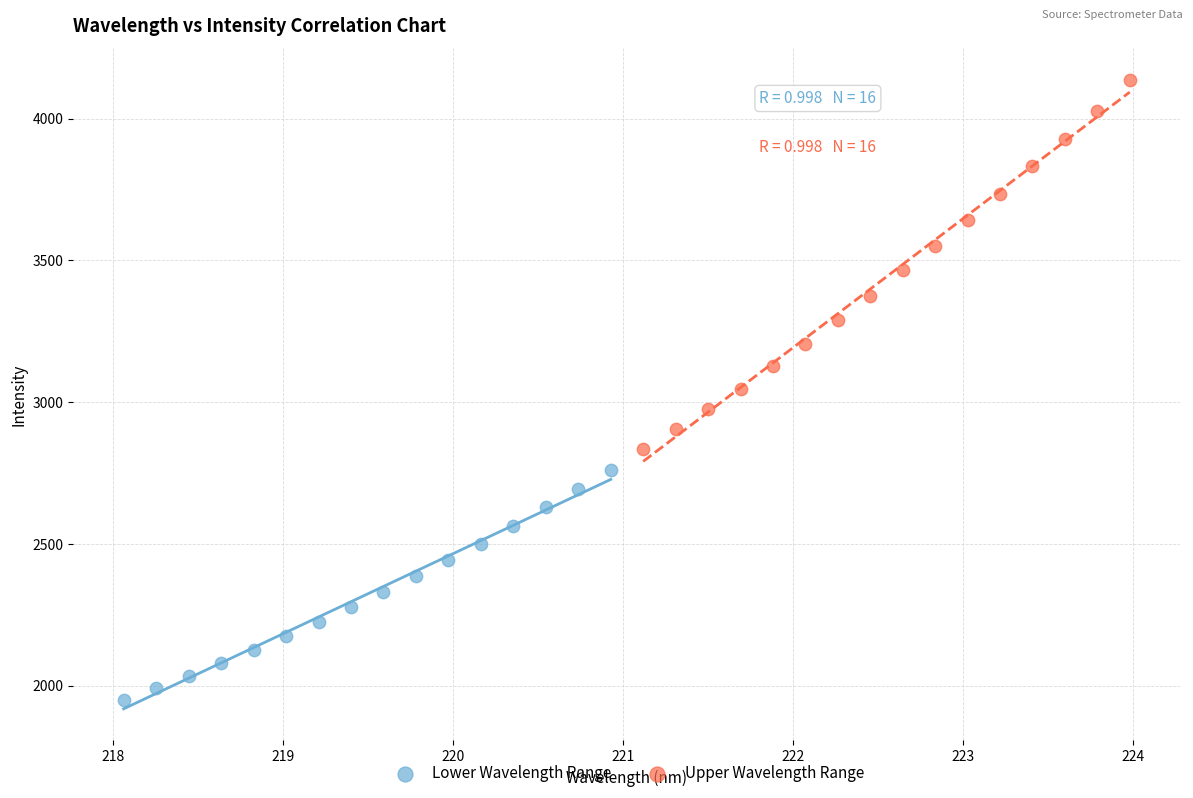

Which series contains the lowest Y value?

Lower Wavelength Range